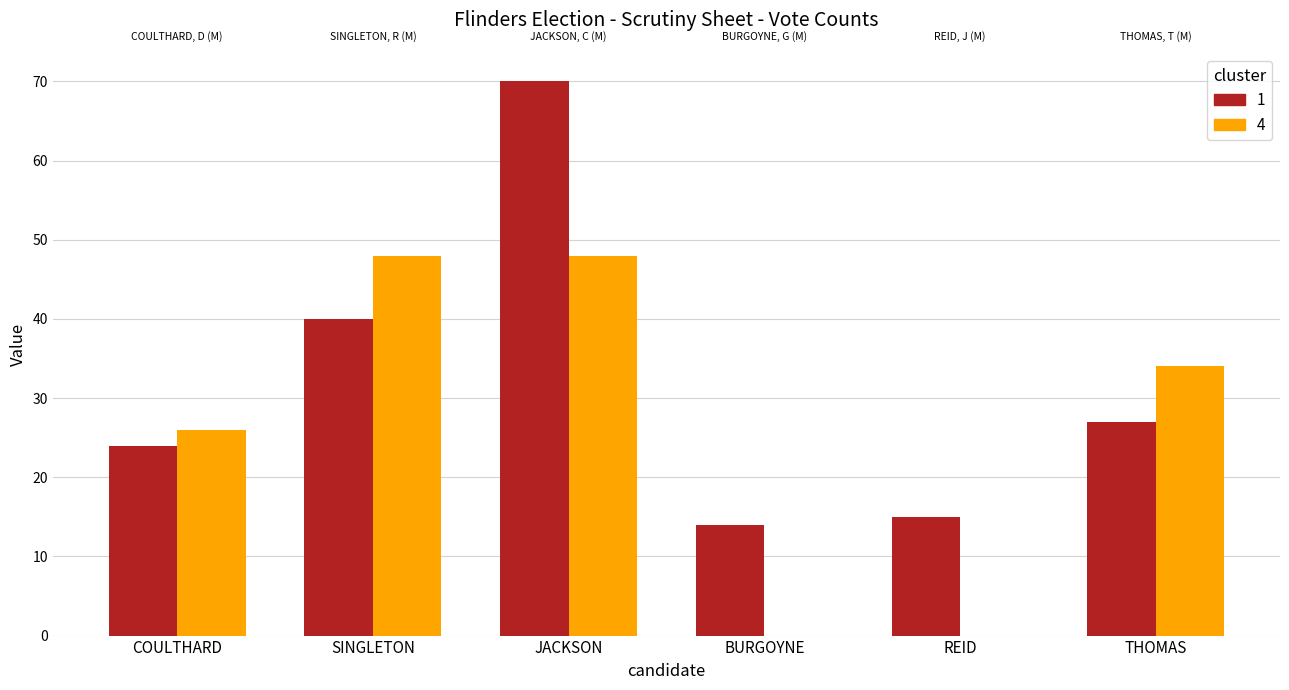

Which label corresponds to the largest value in the chart?

JACKSON